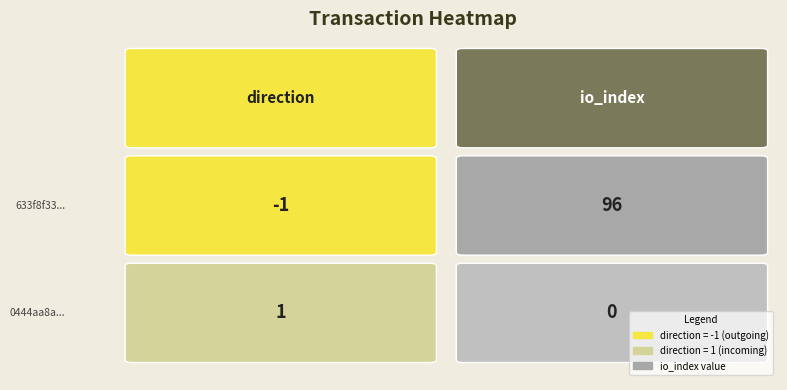

List the series in order of their overall mean, lowest first.

0444aa8a..., 633f8f33...